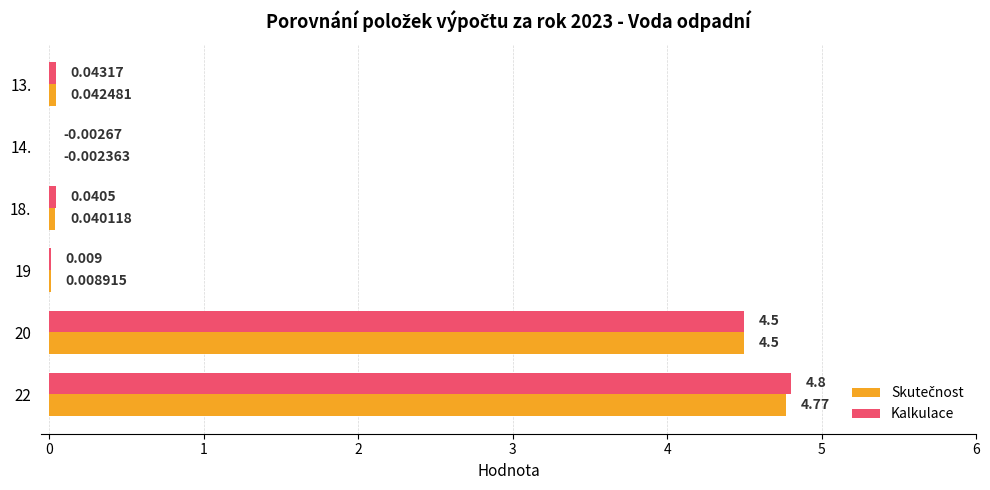

How many categories are shown in the chart?

6